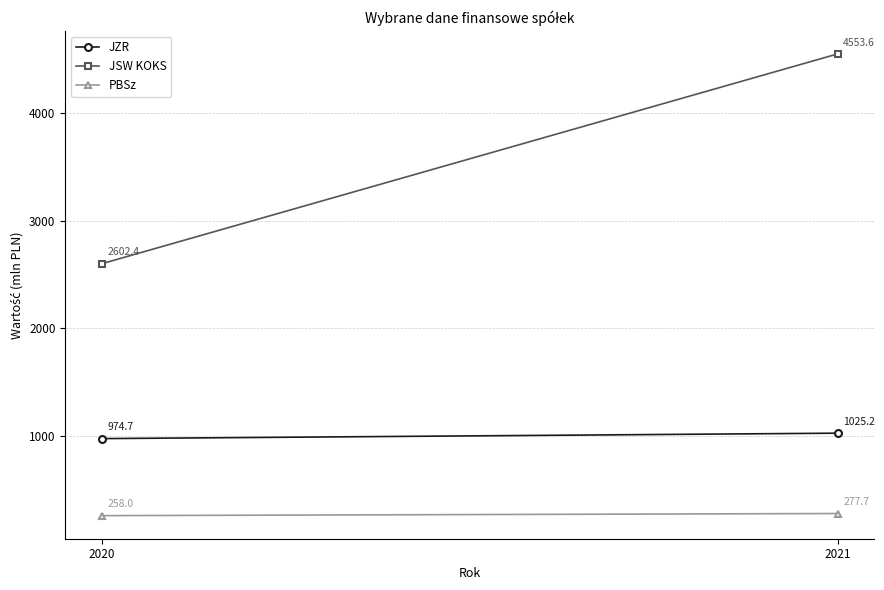

Is the value of JZR at 2021 greater than the value of PBSz at 2020?

Yes